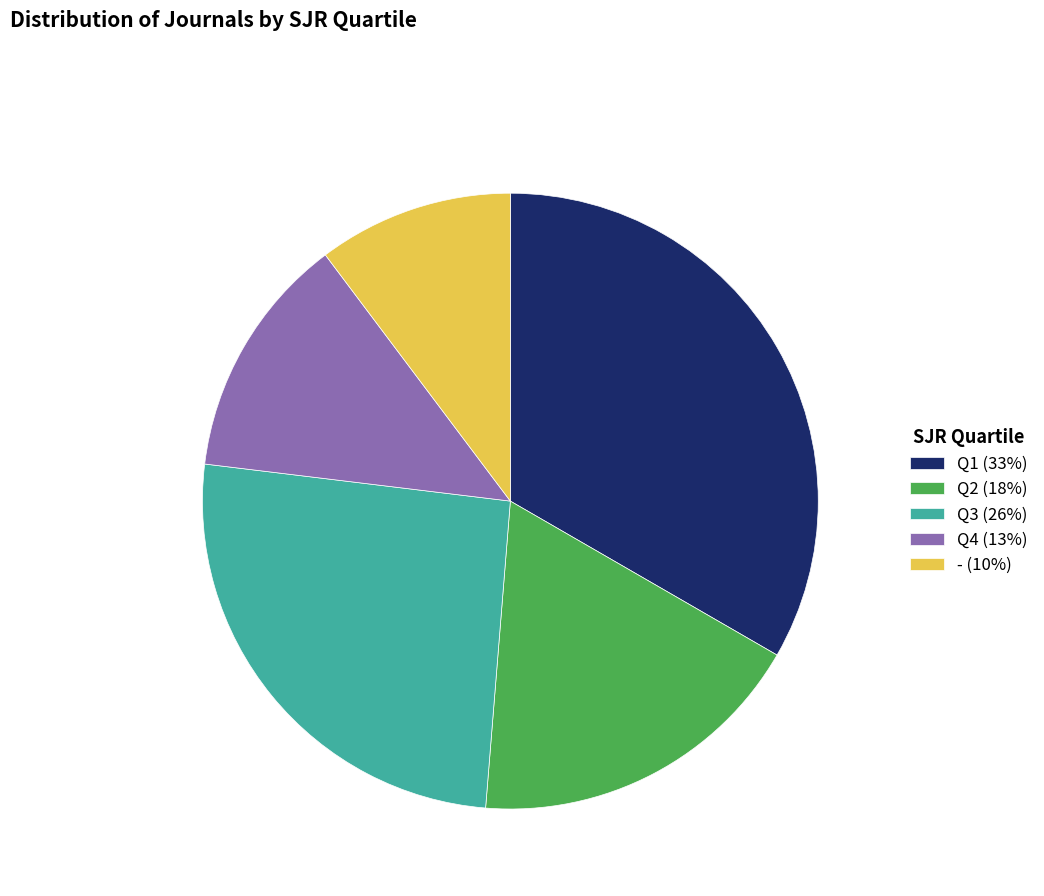

Rank the categories by value from highest to lowest.

Q1, Q3, Q2, Q4, -